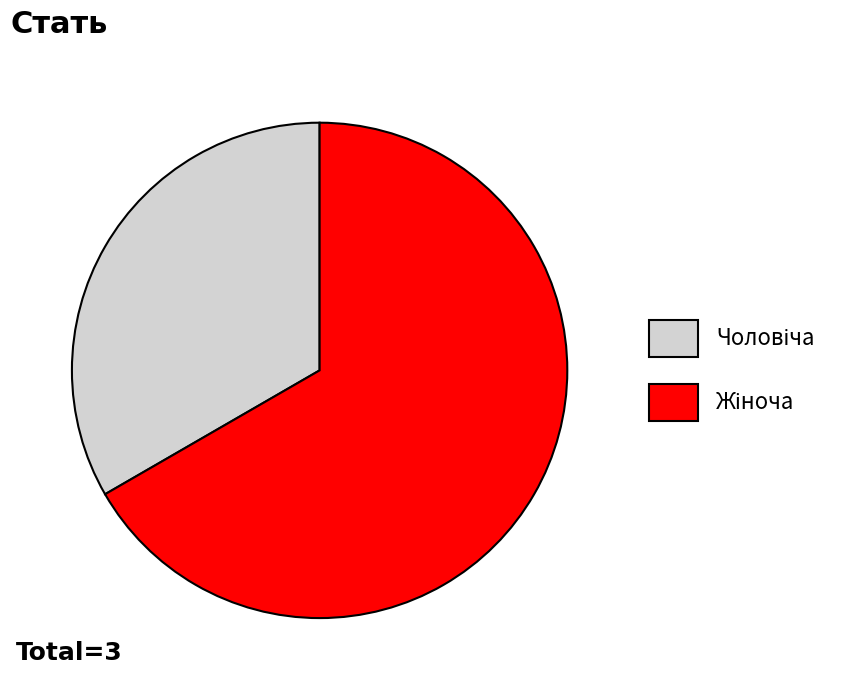

Does any single category account for the majority?

Yes